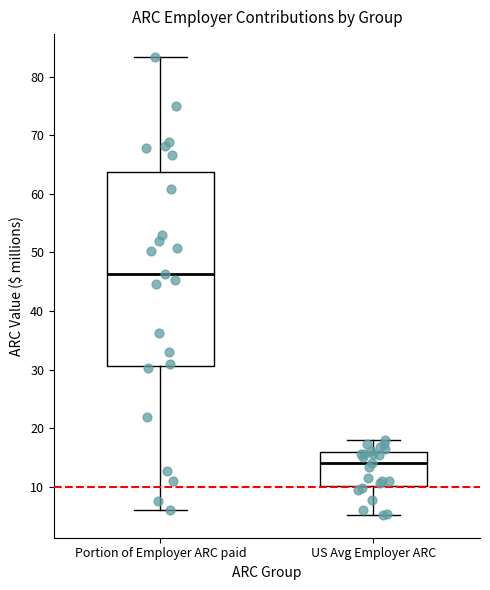

Which box has the highest median line?

Portion of Employer ARC paid